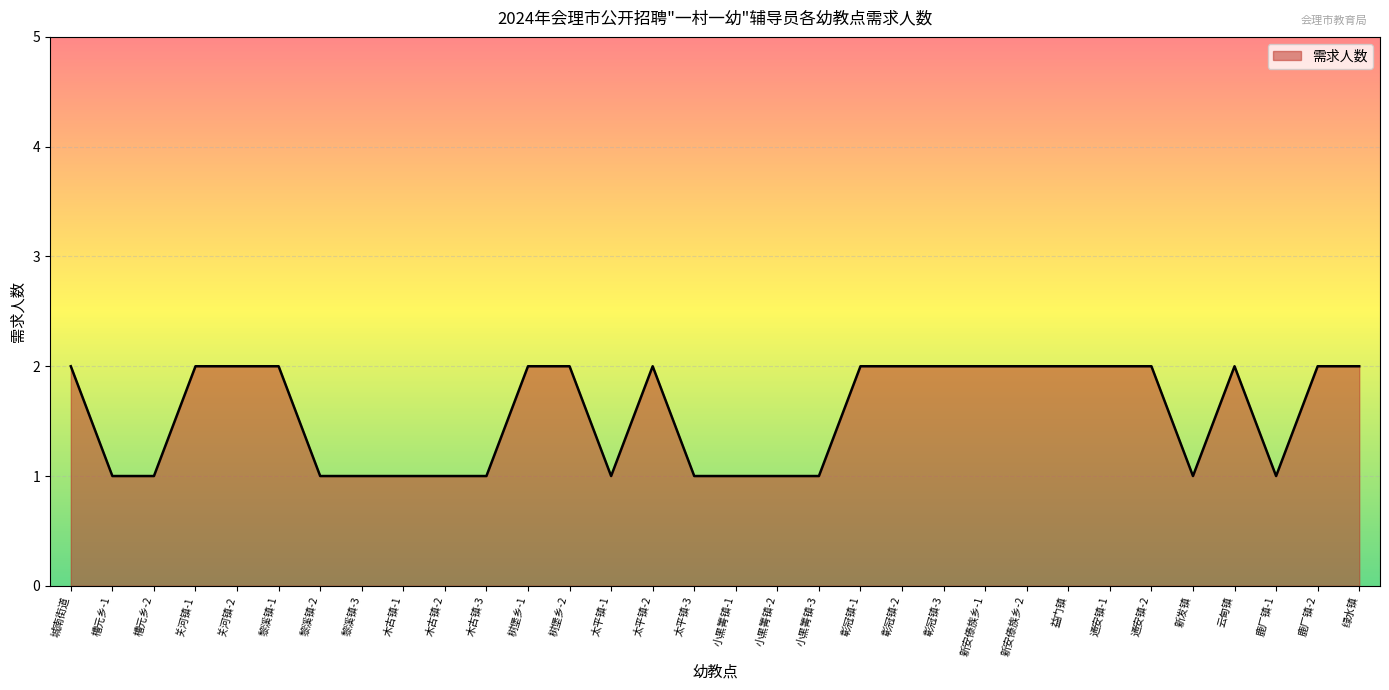

What is the difference between the values at 绿水镇 and 黎溪镇-2?

1